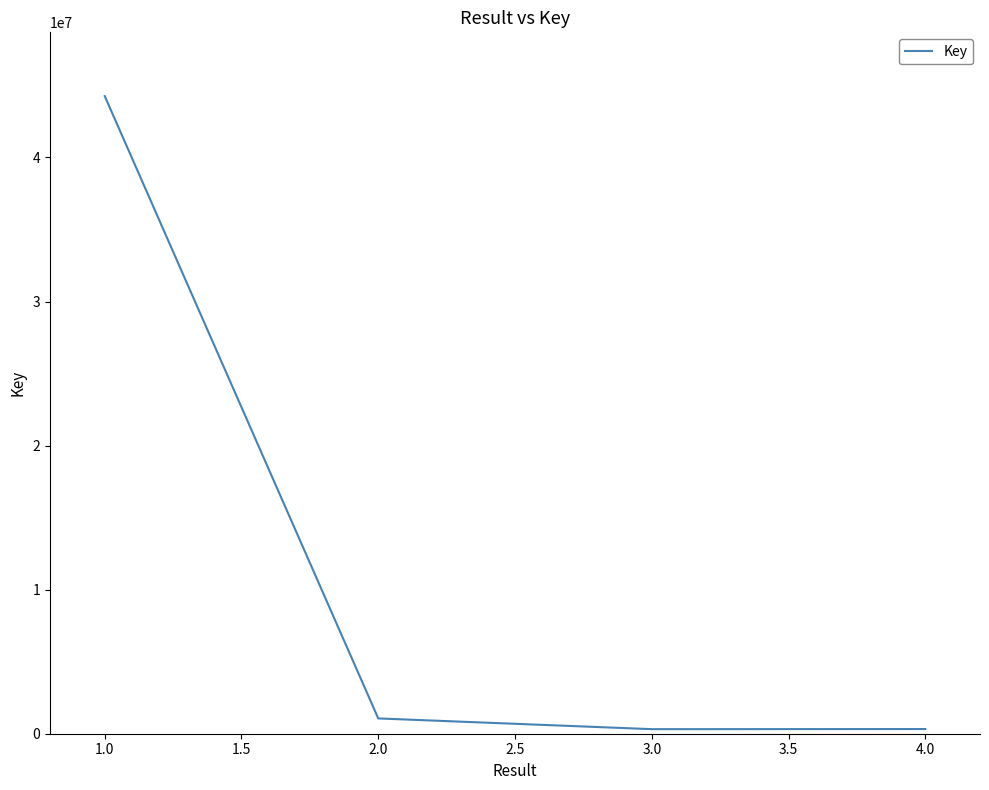

True or false: the data has more than 1 interior local peaks.

False